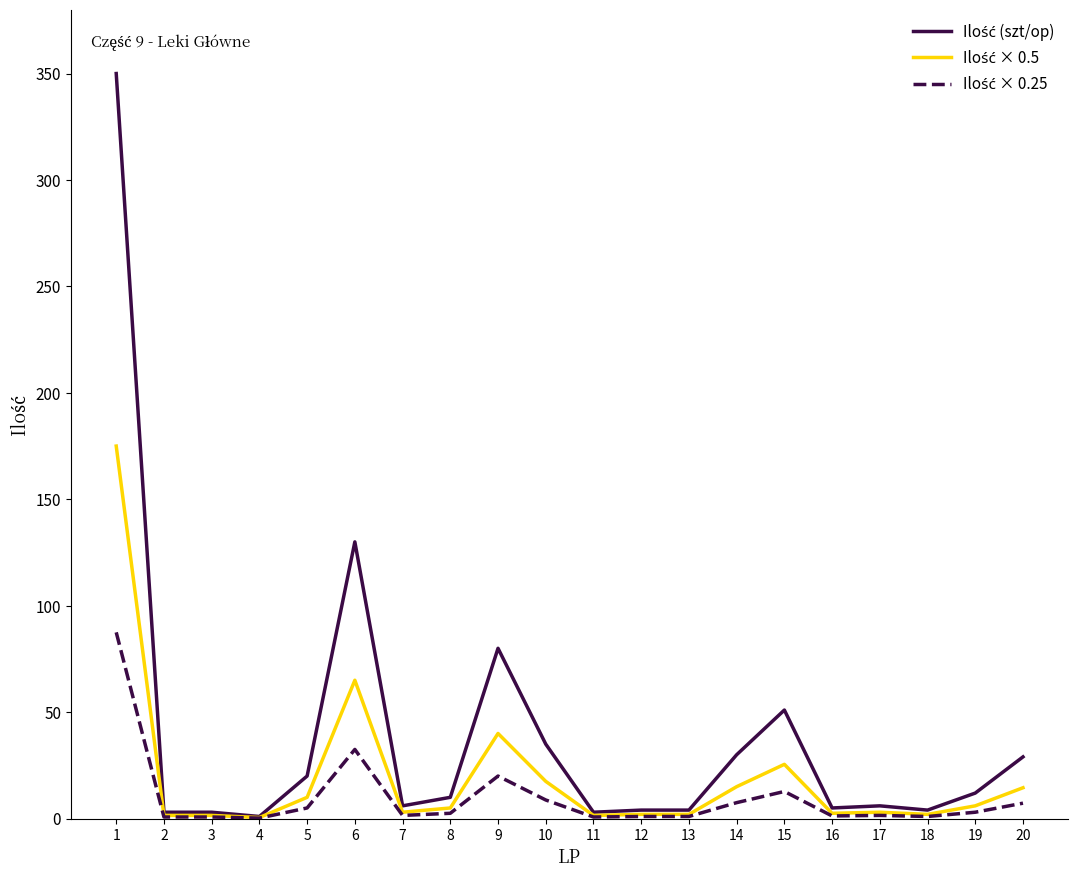

What is the maximum value for Ilość (szt/op)?

350.0